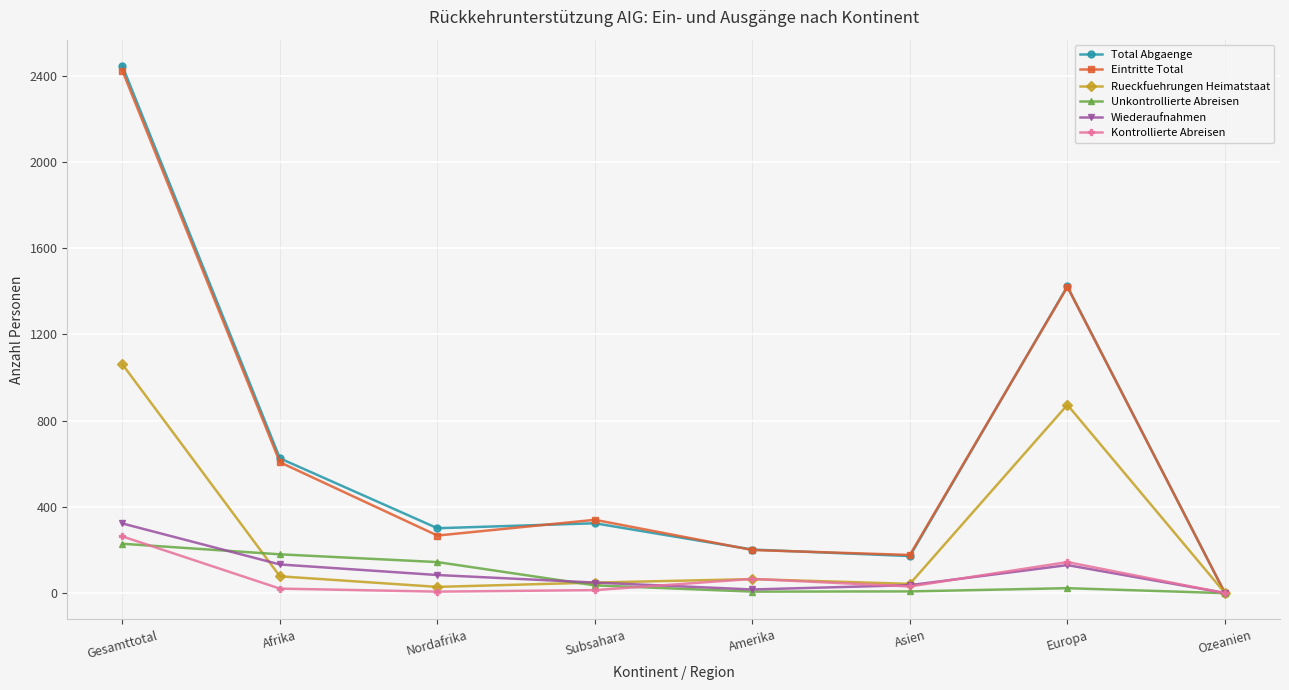

What is the total value across all series at Gesamttotal?

6742